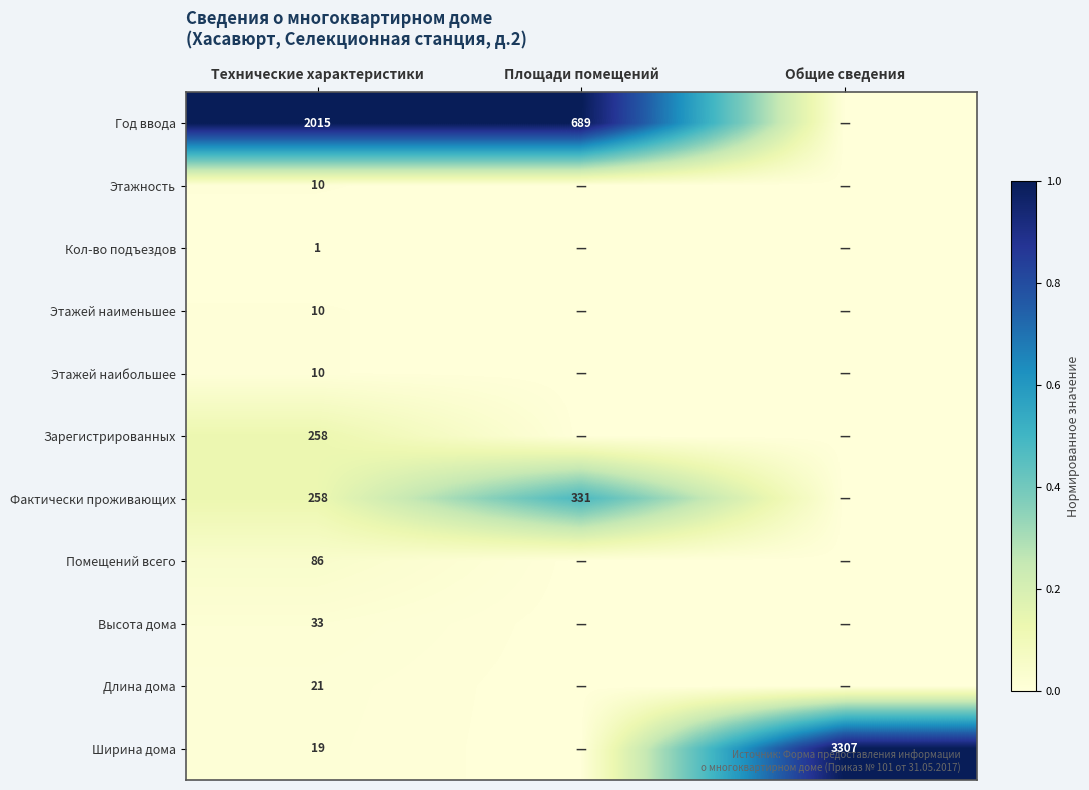

What is the difference between the highest and lowest values at Технические характеристики?

2014